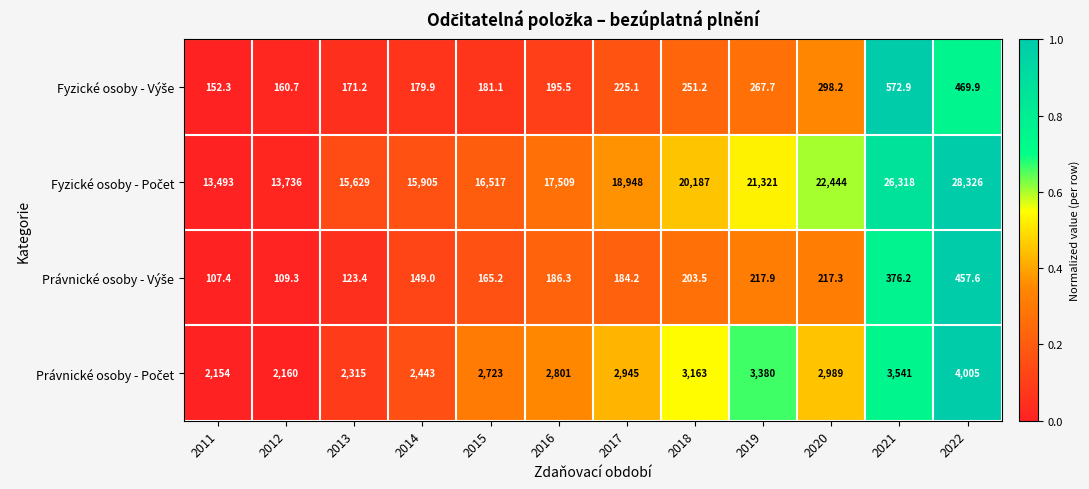

What is the spread (max minus min) of values at 2014?

15756.0